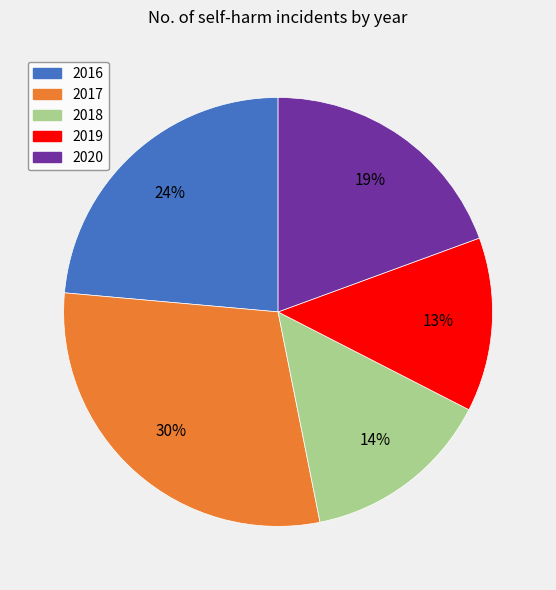

The 2018 slice represents 29% of the pie. True or false?

False